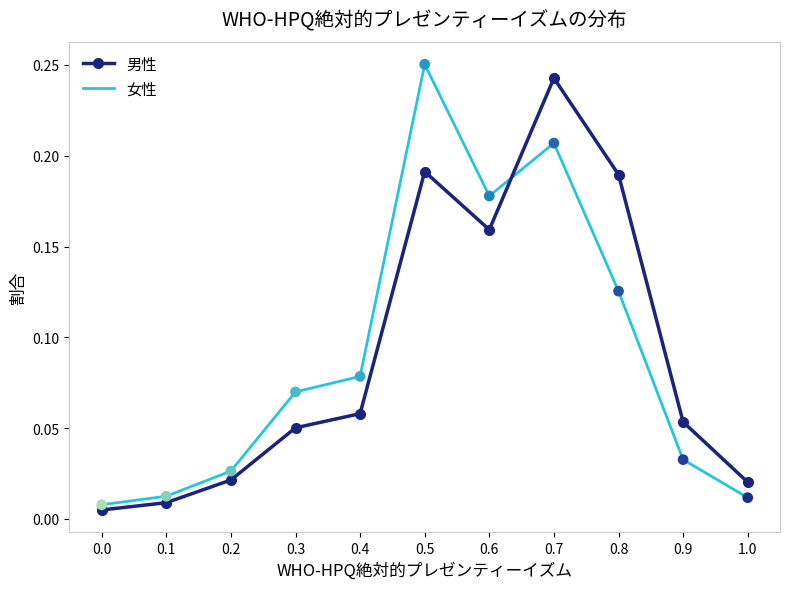

What are all the series names shown in the legend?

男性, 女性